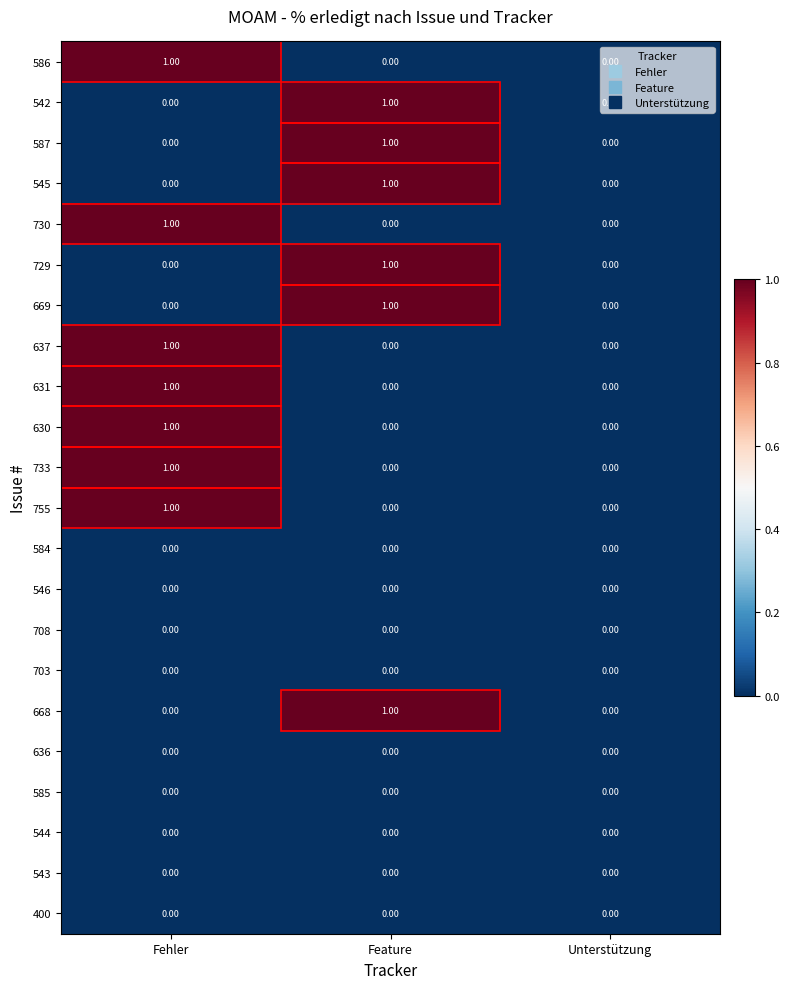

At which label does 586 reach its peak?

Fehler